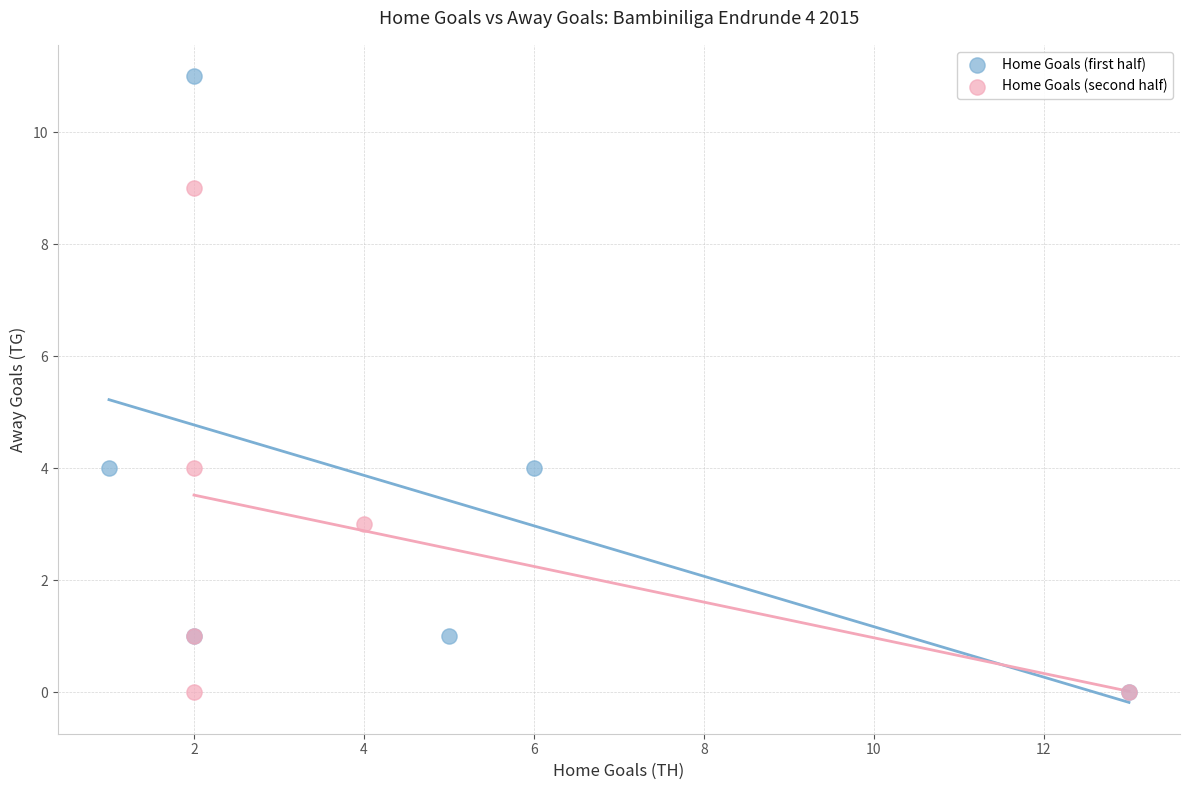

Which series has the widest spread of Y values?

Home Goals (first half)